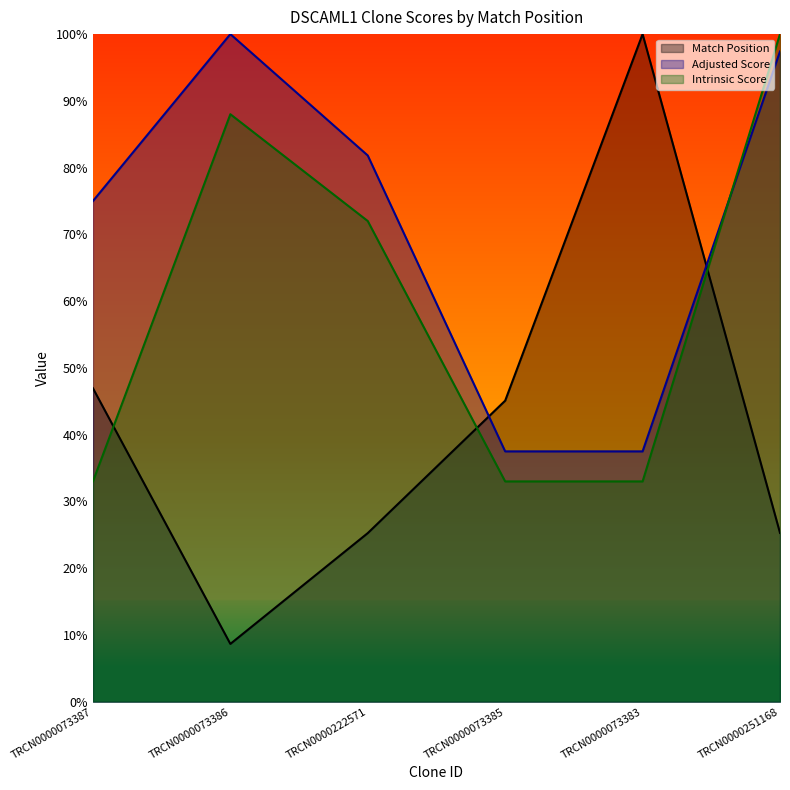

At which category is the sum across all series the highest?

TRCN0000251168